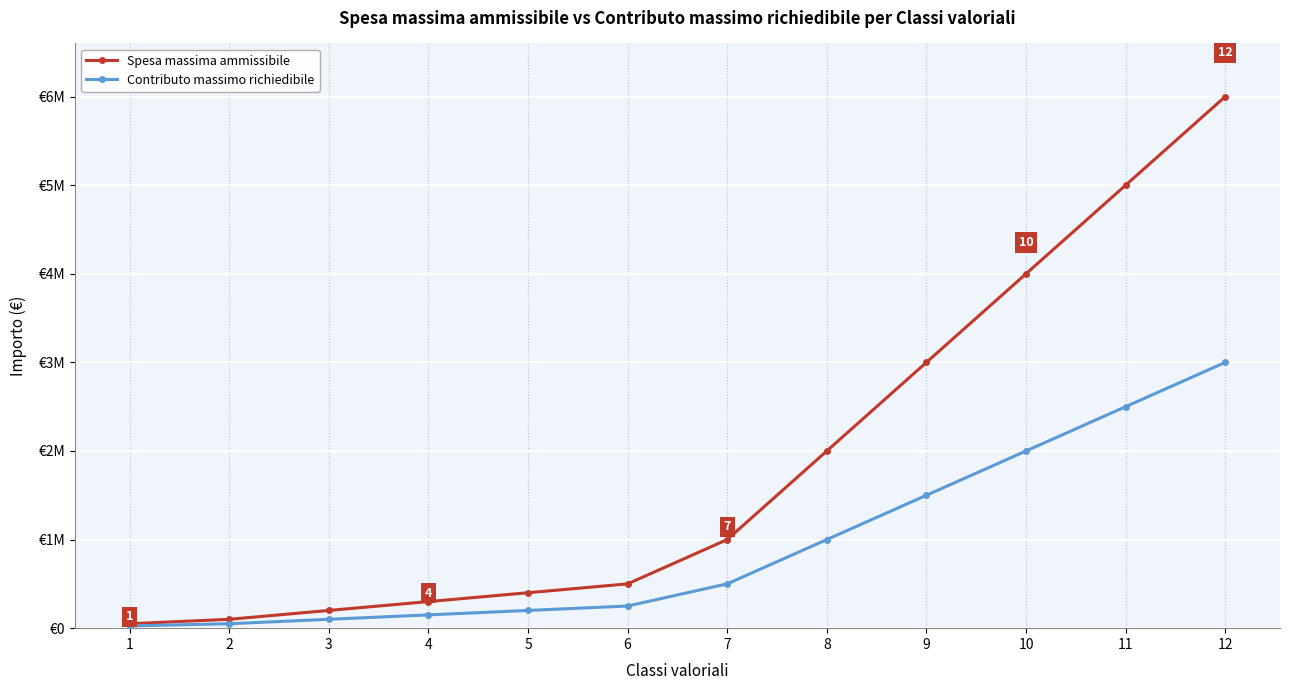

Is this an area chart (filled region under the line)?

No